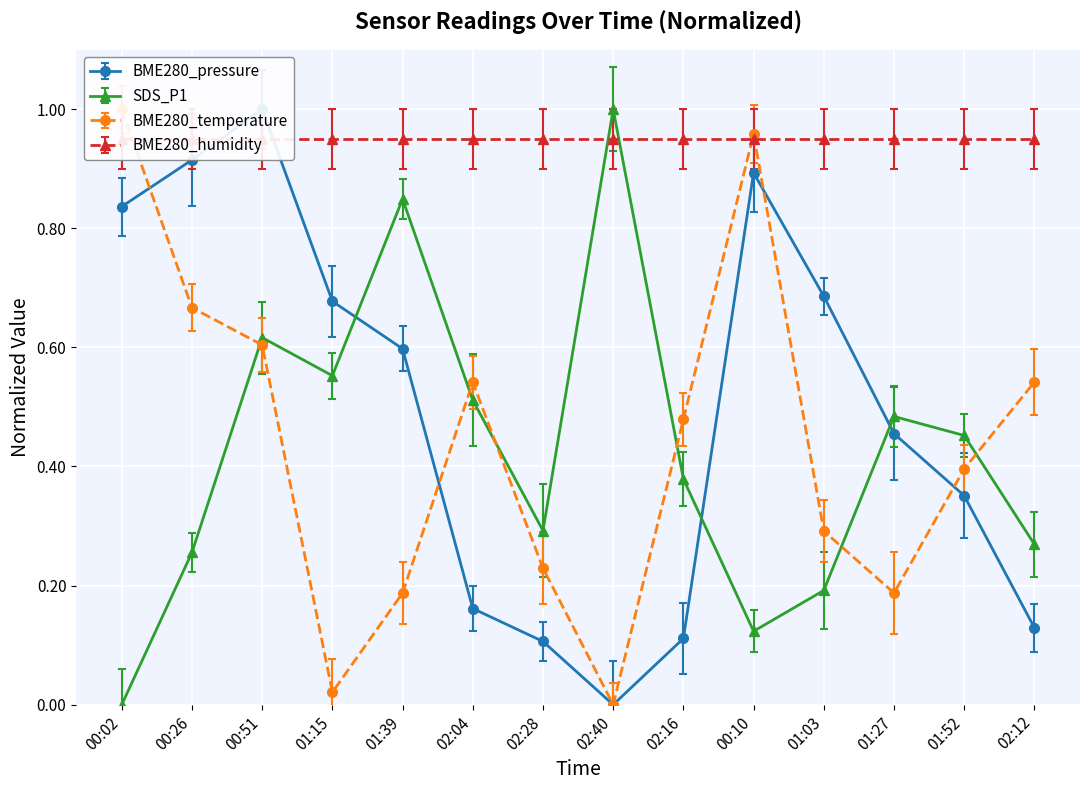

How many intersections are there between BME280_pressure and BME280_temperature?

4